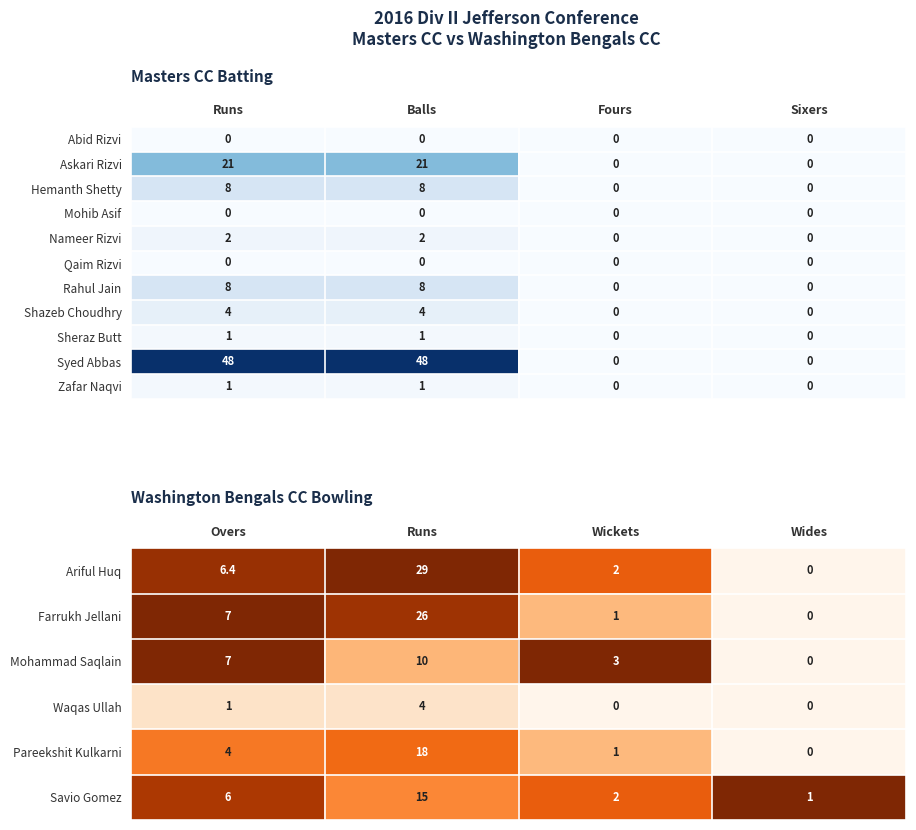

The Rahul Jain series shows 3 at Sixers. True or false?

False